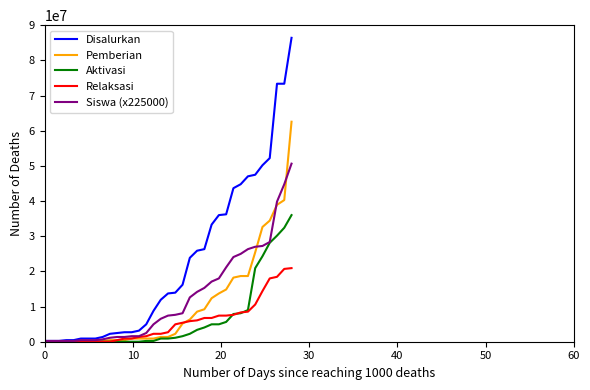

Which series has the largest total across all categories?

Disalurkan